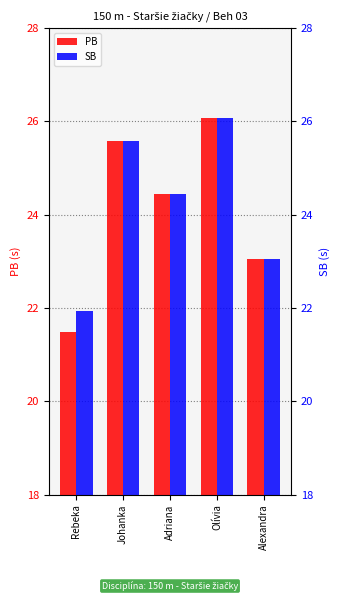

Rank the series by their maximum value, from lowest to highest.

PB, SB